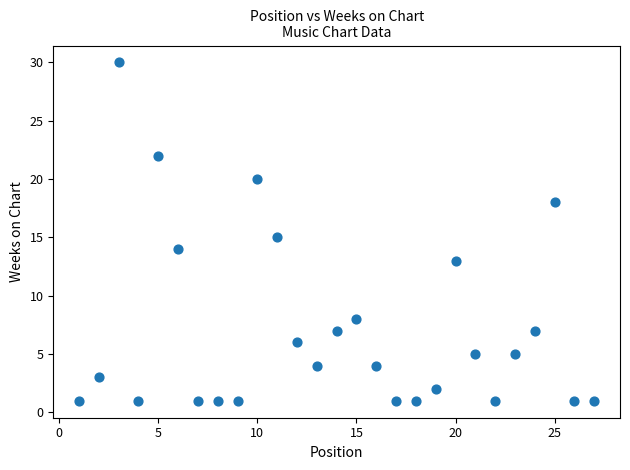

What is the range of X values (max minus min)?

26